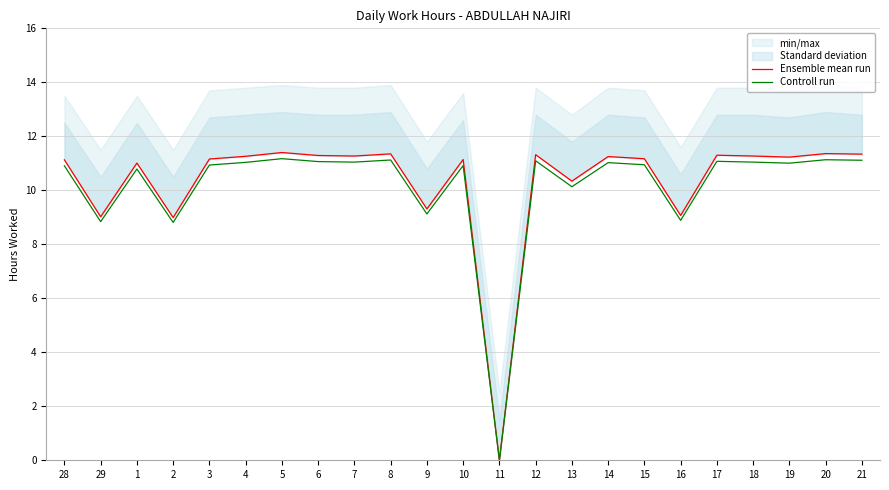

Is it true that Controll run equals 8.8 at 29?

True